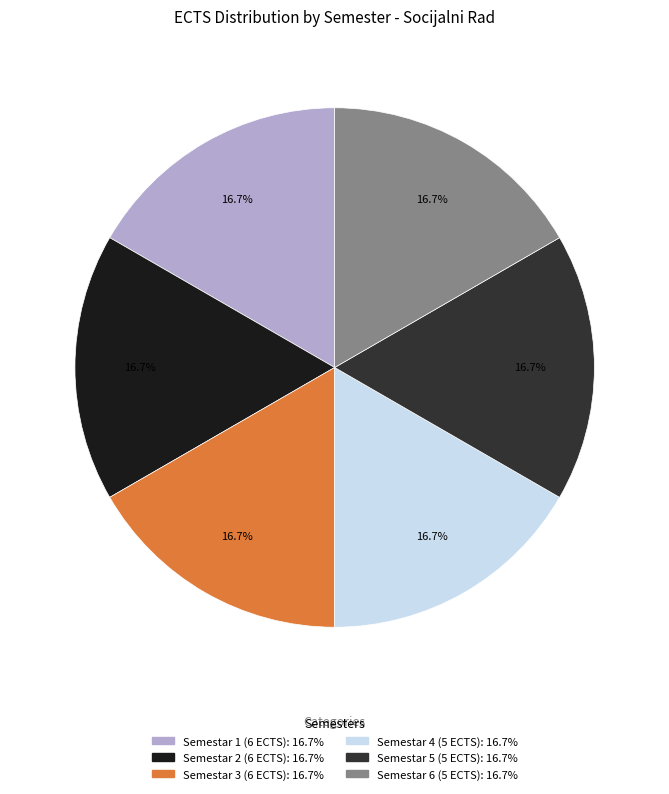

Does any single category account for the majority?

No